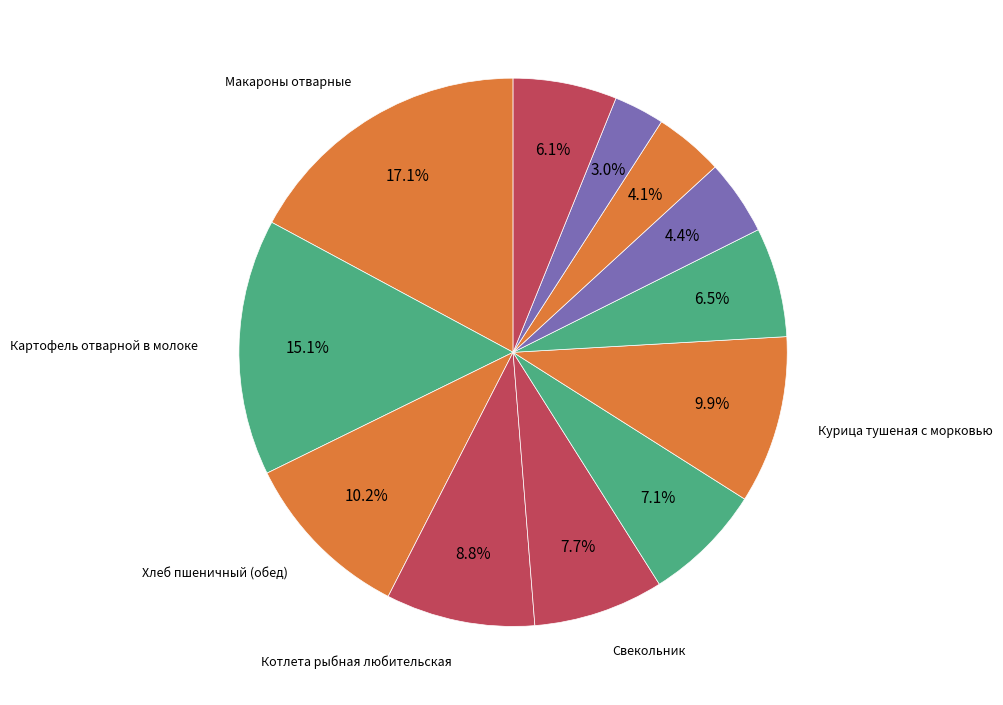

Which slice is the smallest?

Хлеб ржаной (завтрак)